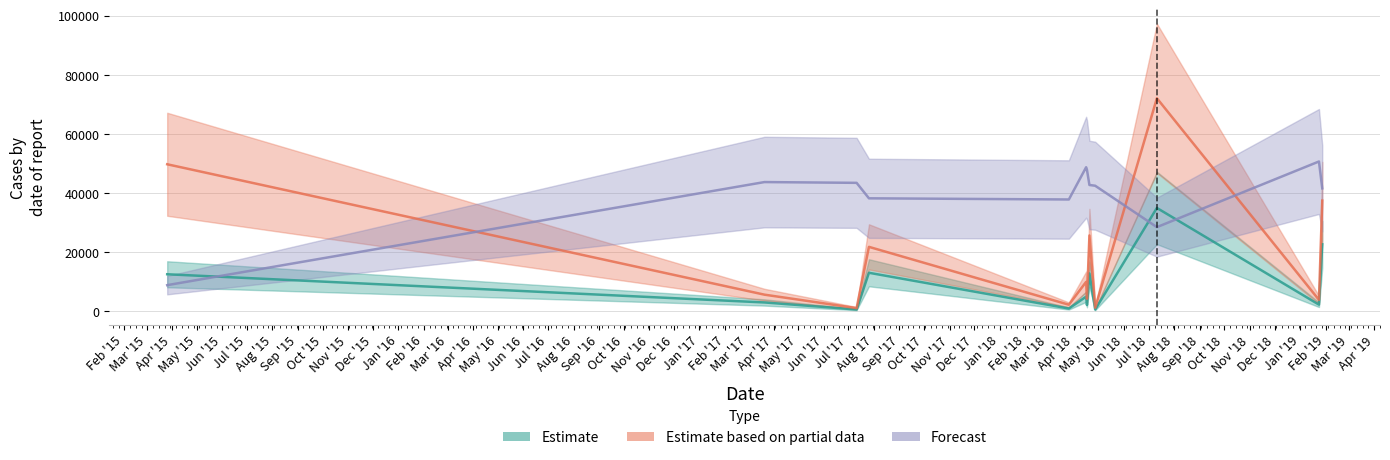

What is the average value of the transactionValue series?

19619.1